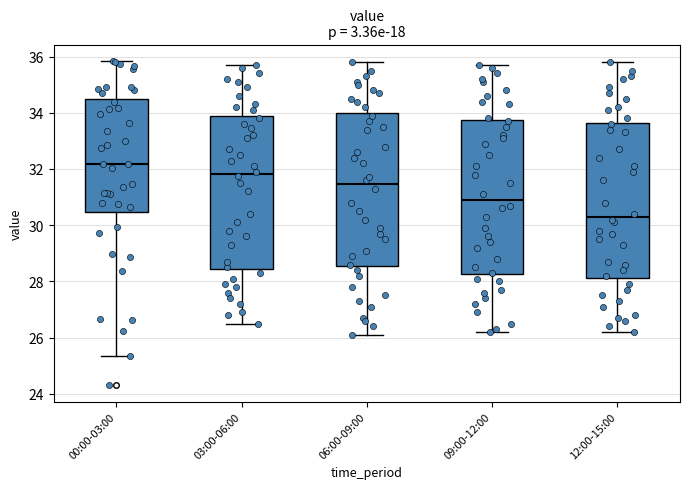

Which box's median line is the lowest?

12:00-15:00